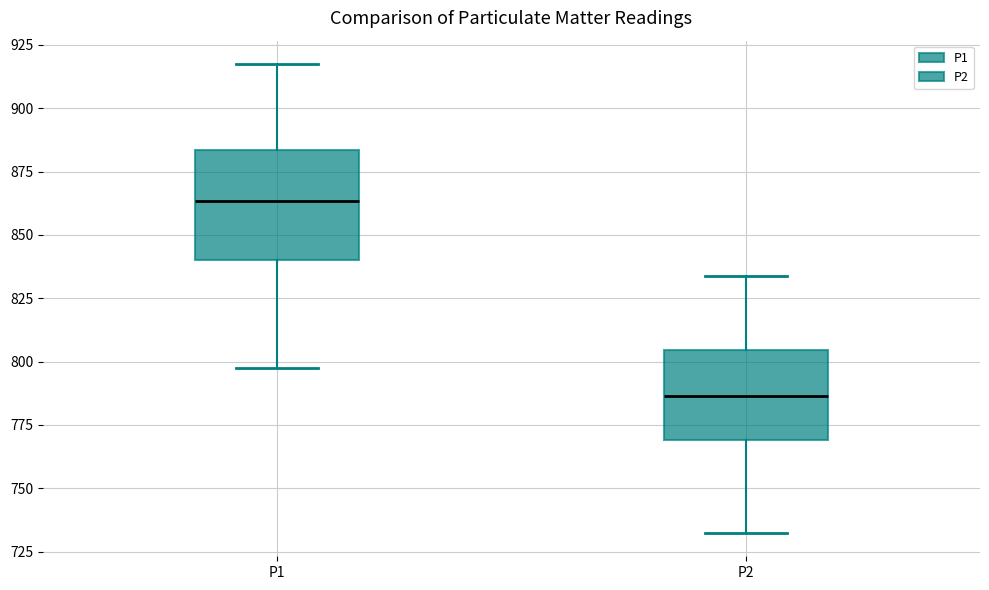

Comparing the boxes themselves (not the whiskers), which one is the tallest?

P1